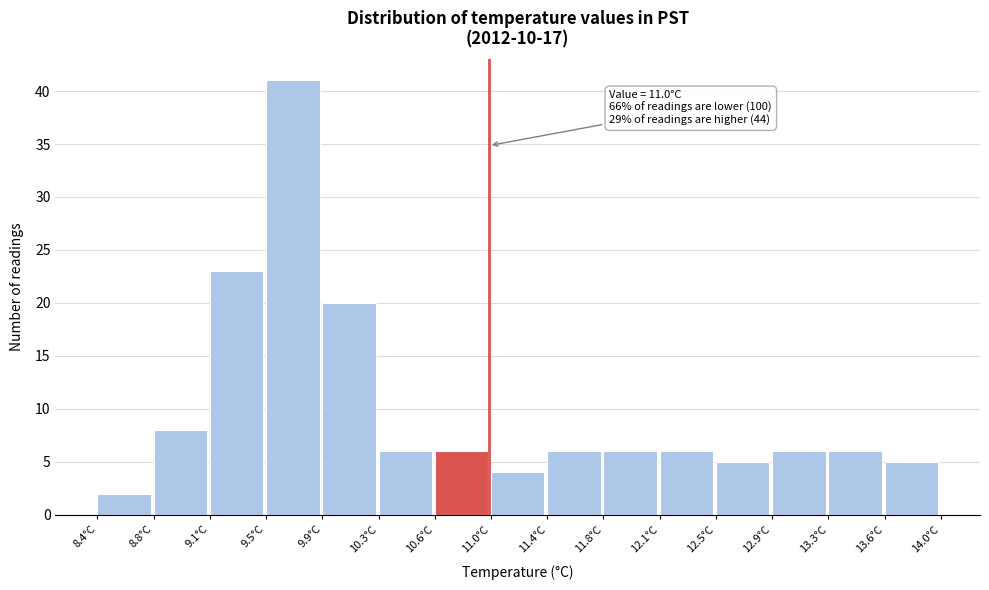

Over which range of the x-axis is the bar tallest?

9.50 to 9.90